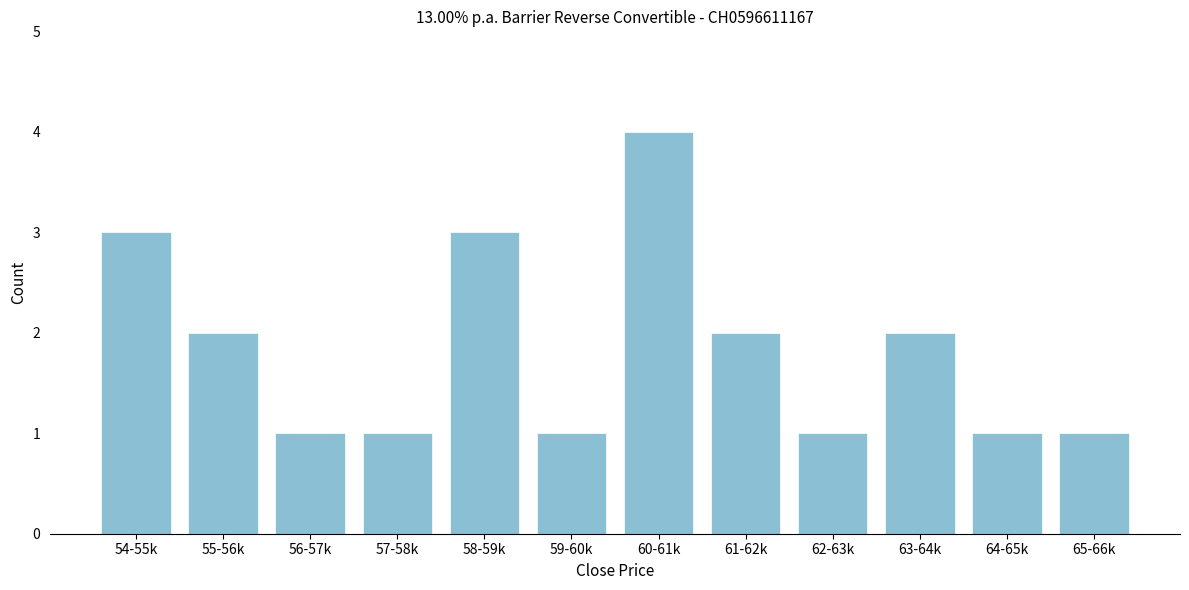

Reading left to right, what are all the values shown in this chart?

54-55k=3	55-56k=2	56-57k=1	57-58k=1	58-59k=3	59-60k=1	60-61k=4	61-62k=2	62-63k=1	63-64k=2	64-65k=1	65-66k=1